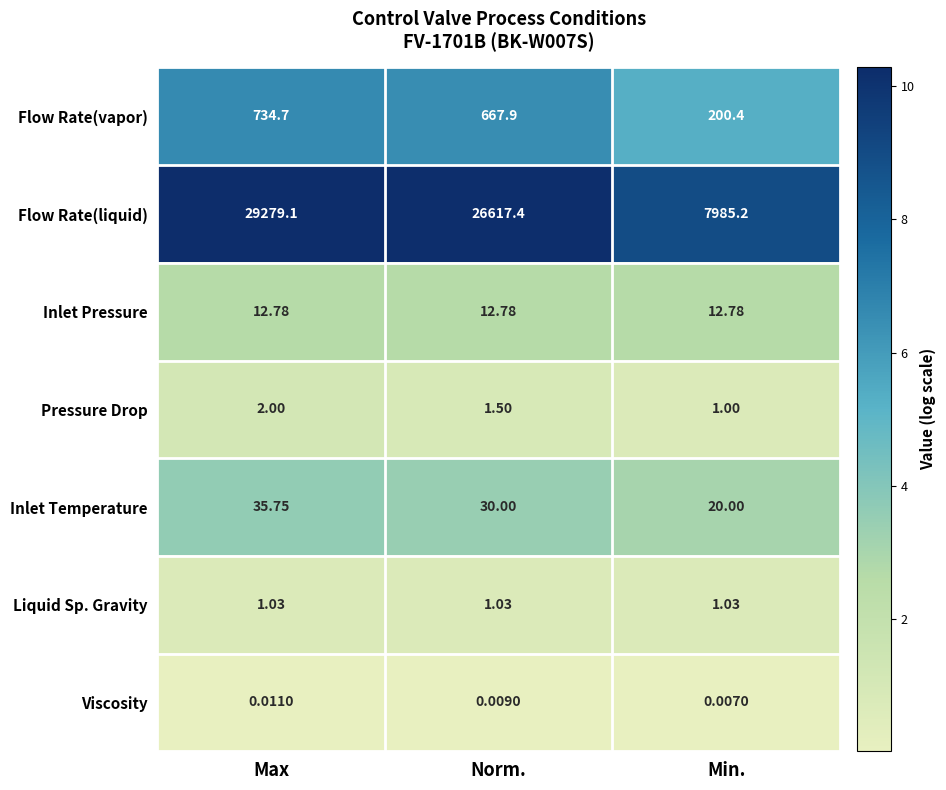

Between Max and Norm., which series saw the biggest shift?

Flow Rate(liquid)